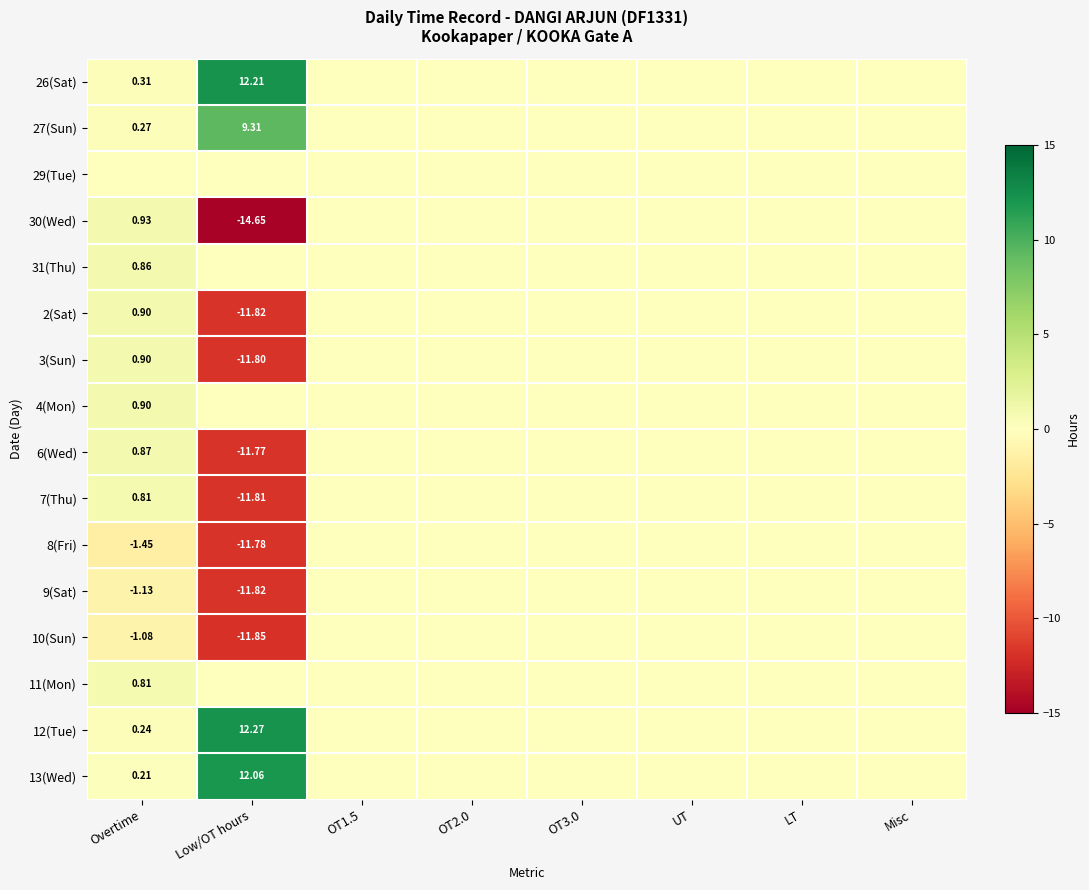

Rank the categories by 29(Tue) value from lowest to highest.

Overtime, Low/OT hours, OT1.5, OT2.0, OT3.0, UT, LT, Misc